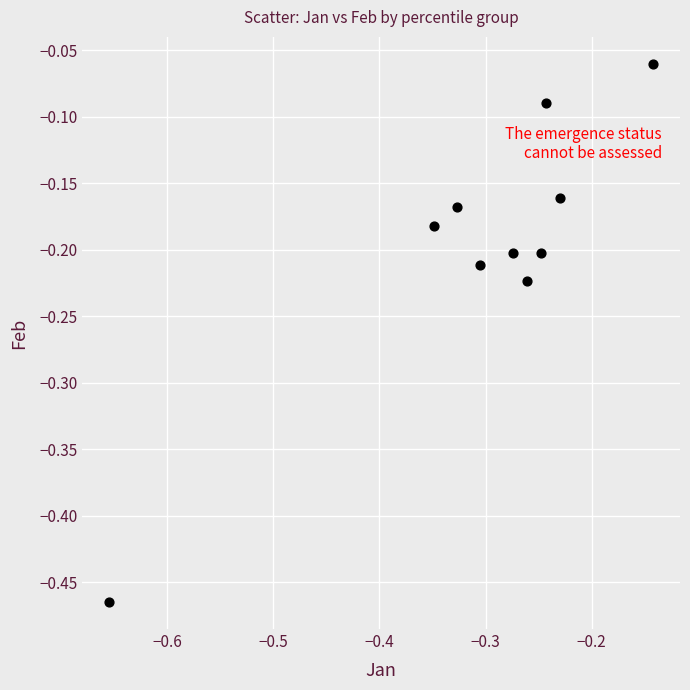

What is the range of X values (max minus min)?

0.5